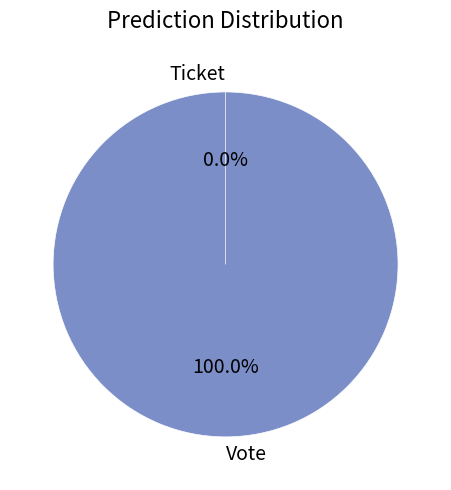

True or false: Vote accounts for 99% of the total.

False